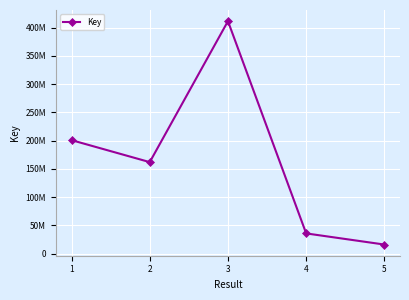

Is this an area chart (filled region under the line)?

No